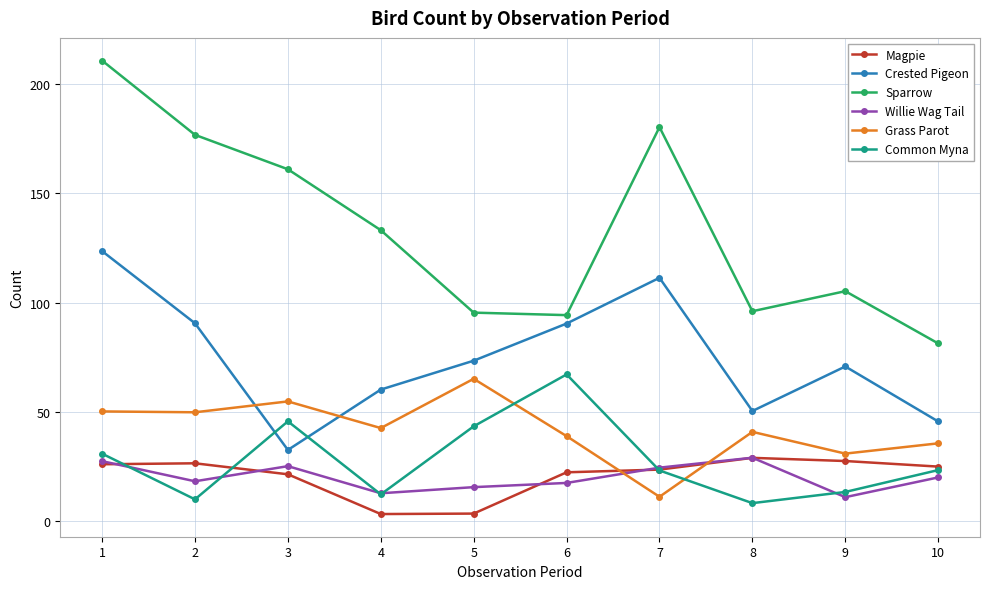

True or false: Sparrow and Magpie intersect in this chart.

False